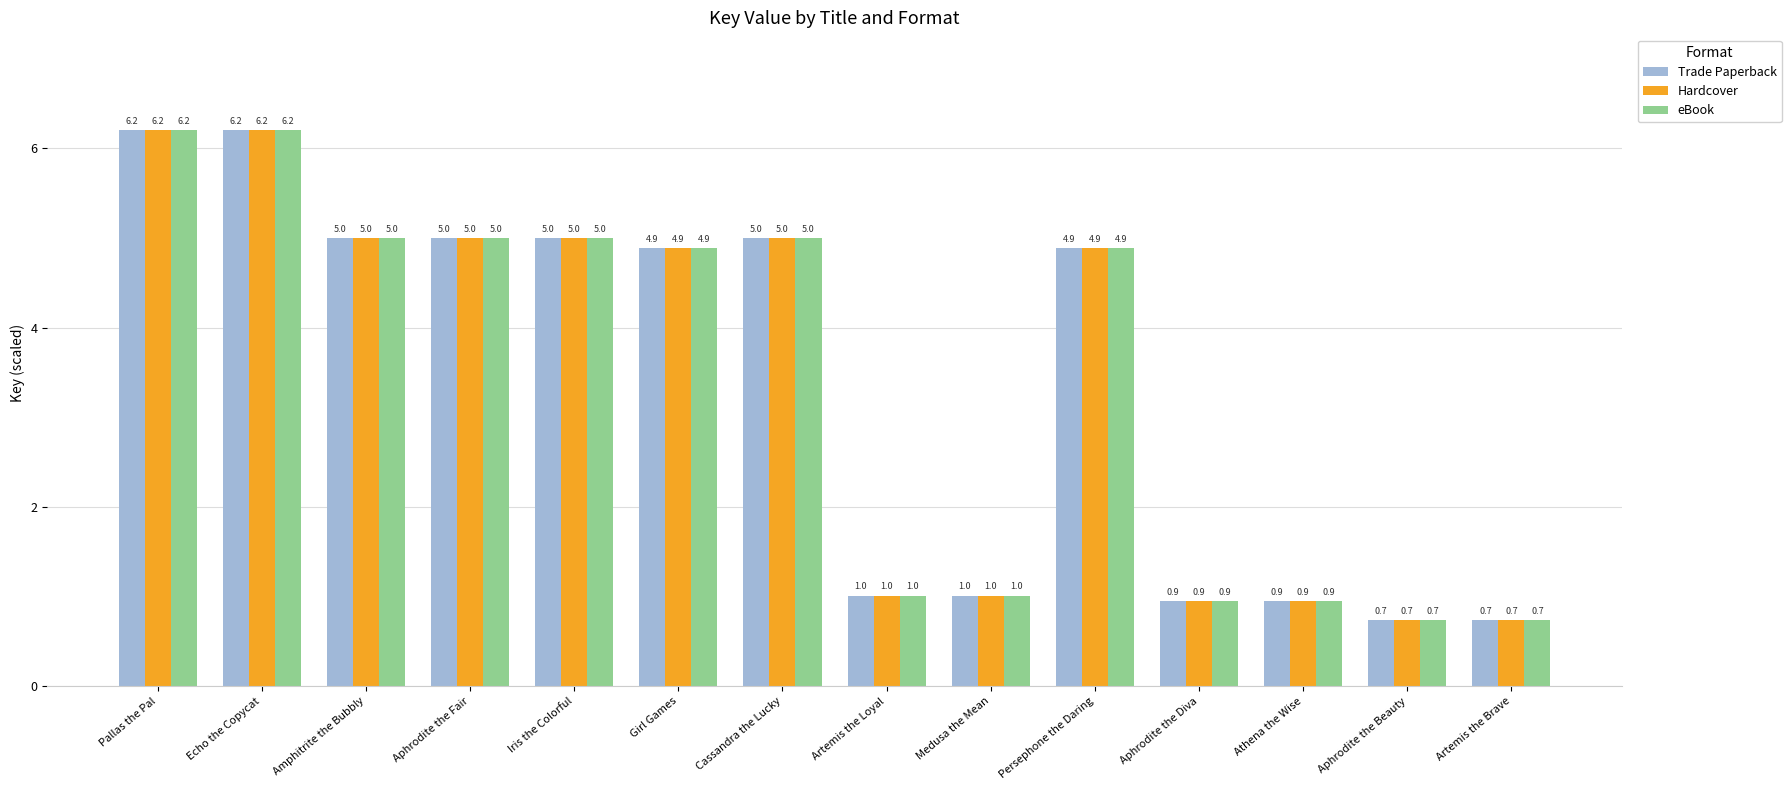

How many series are shown in this chart?

3